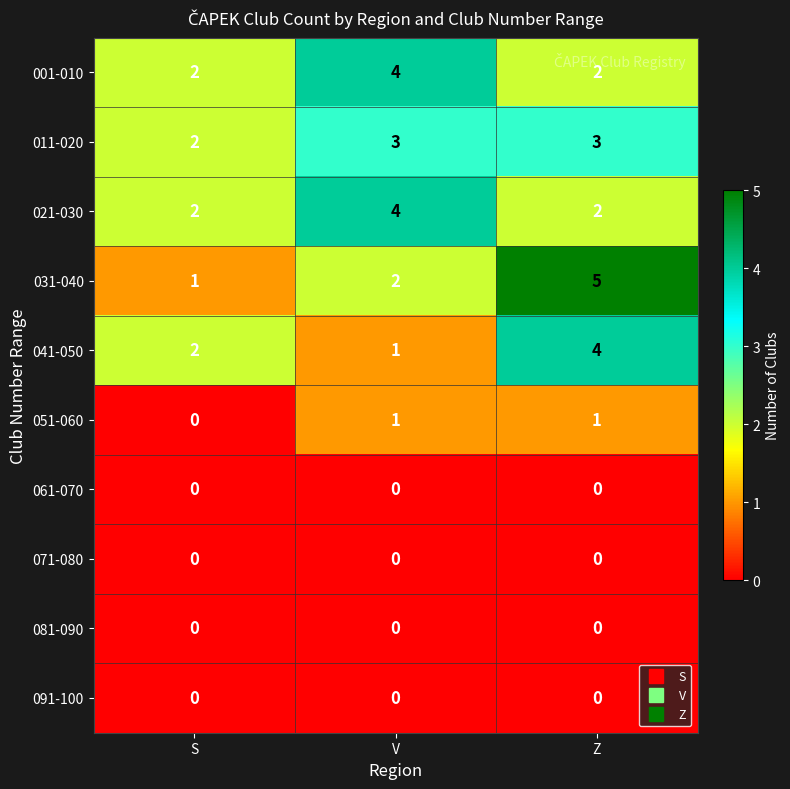

The value of 001-010 at Z is 2. True or false?

True